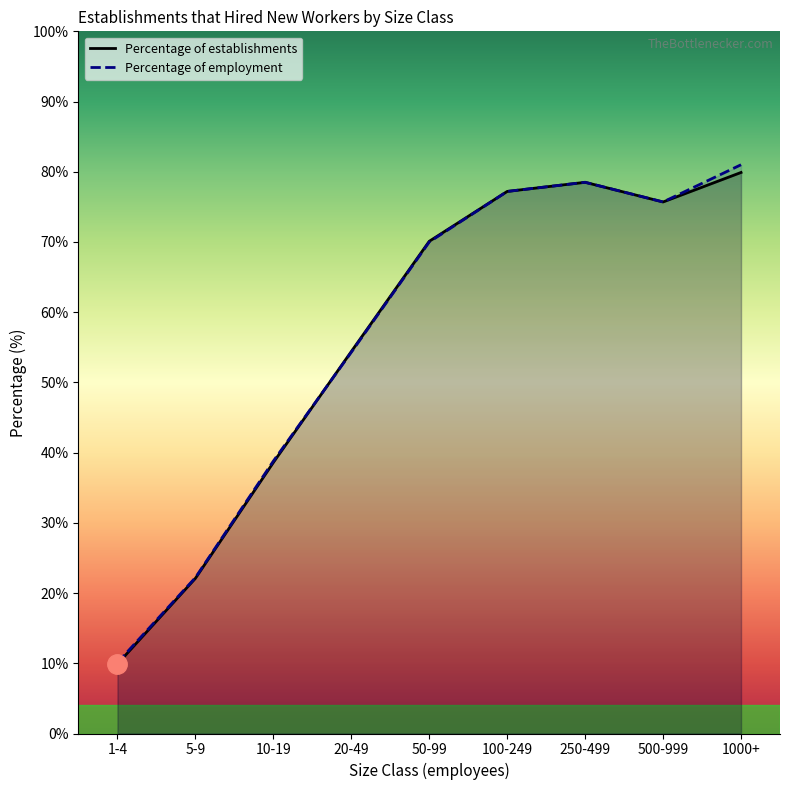

How many interior local valleys does the Percentage of establishments series have?

1